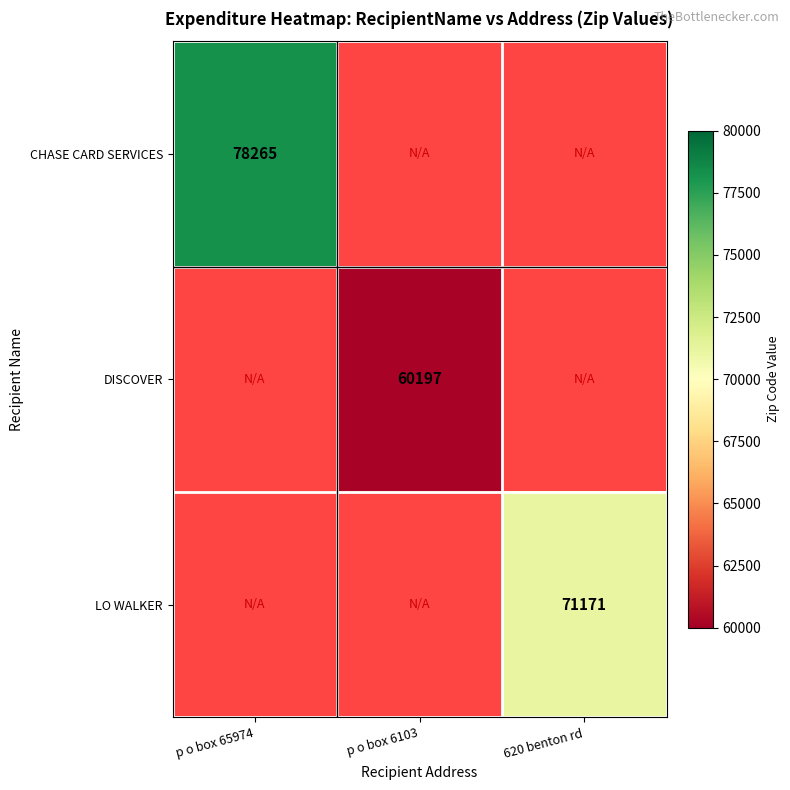

The DISCOVER series shows 93901 at p o box 6103. True or false?

False